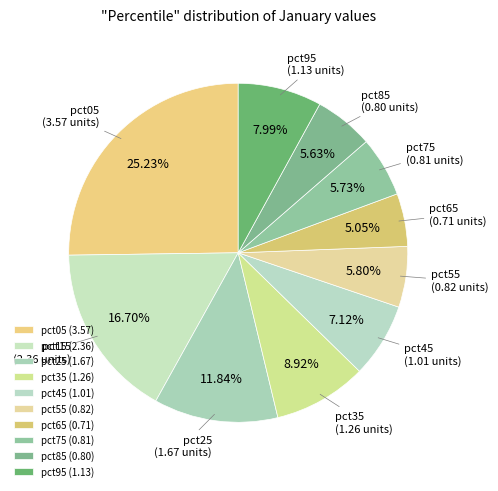

How many slices are in this pie chart?

10